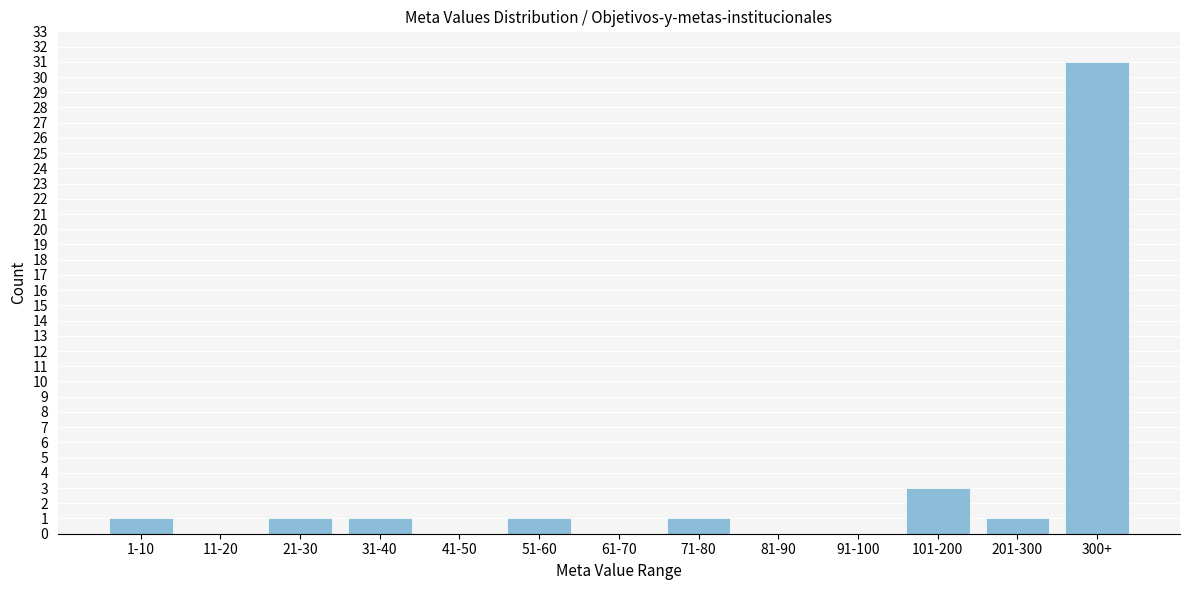

Reading left to right, transcribe all the data shown in this chart.

1-10=1	11-20=0	21-30=1	31-40=1	41-50=0	51-60=1	61-70=0	71-80=1	81-90=0	91-100=0	101-200=3	201-300=1	300+=31